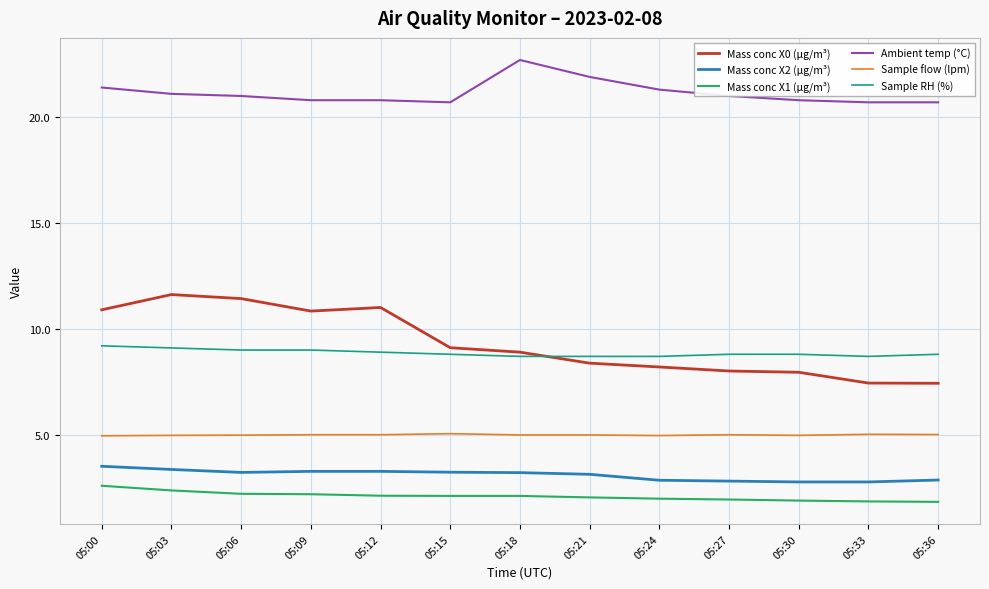

What is the lowest value of the Mass conc X0 (μg/m³) series?

7.4